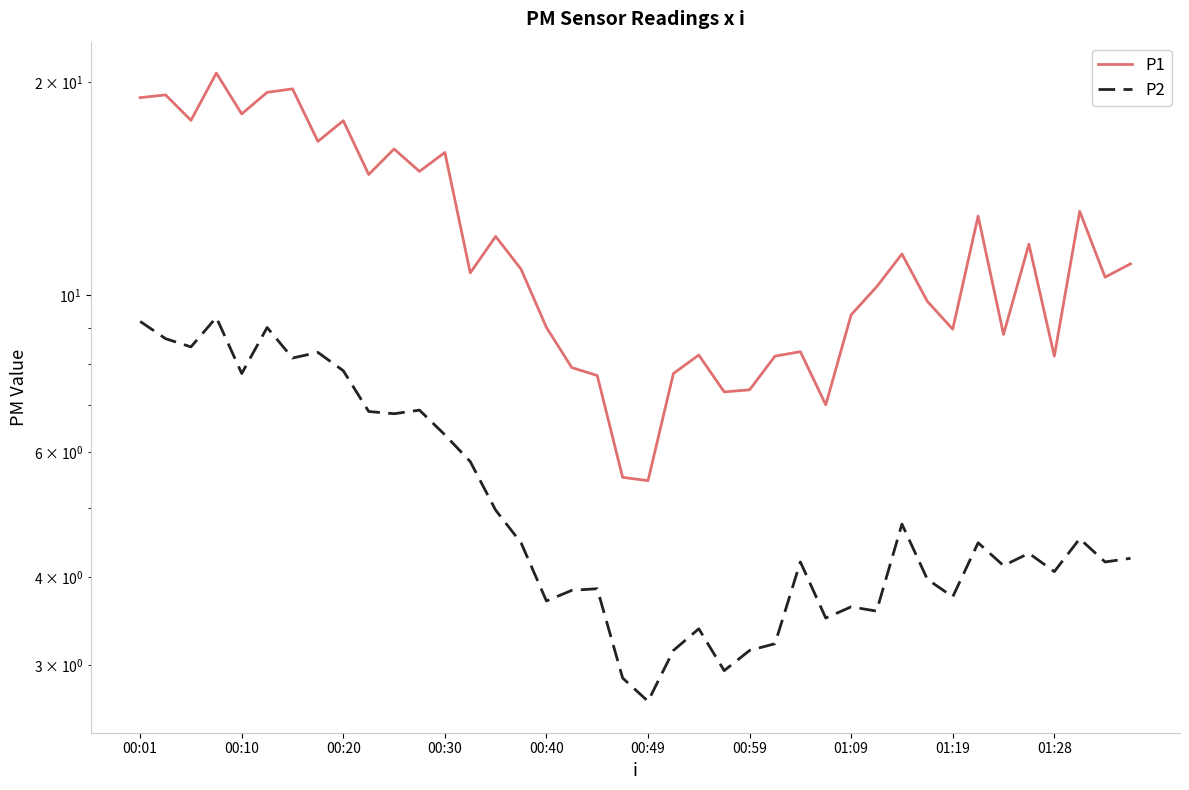

Where does the P2 series first go above 4?

00:01